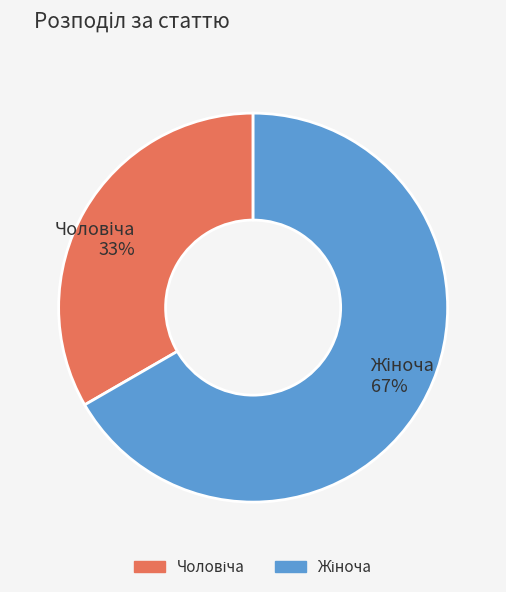

To the nearest percent, what is the average slice percentage?

50%